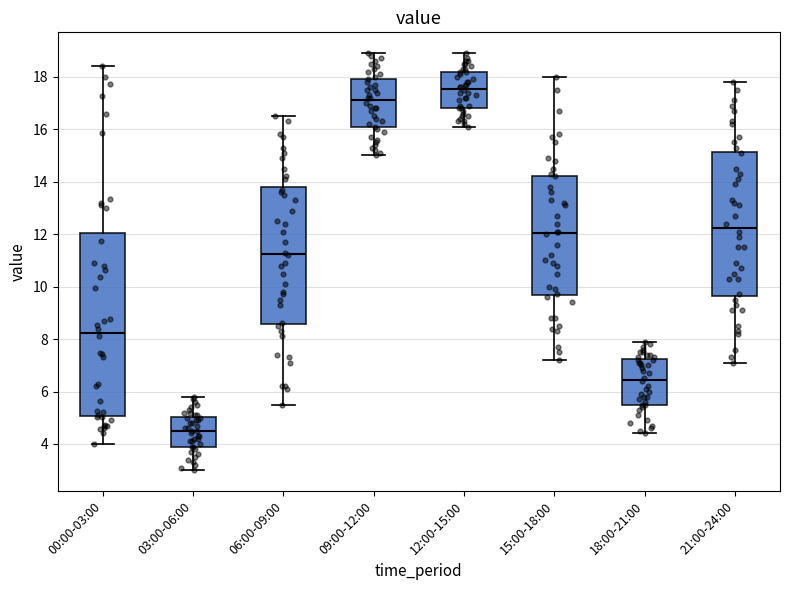

Which box has the highest median line?

12:00-15:00